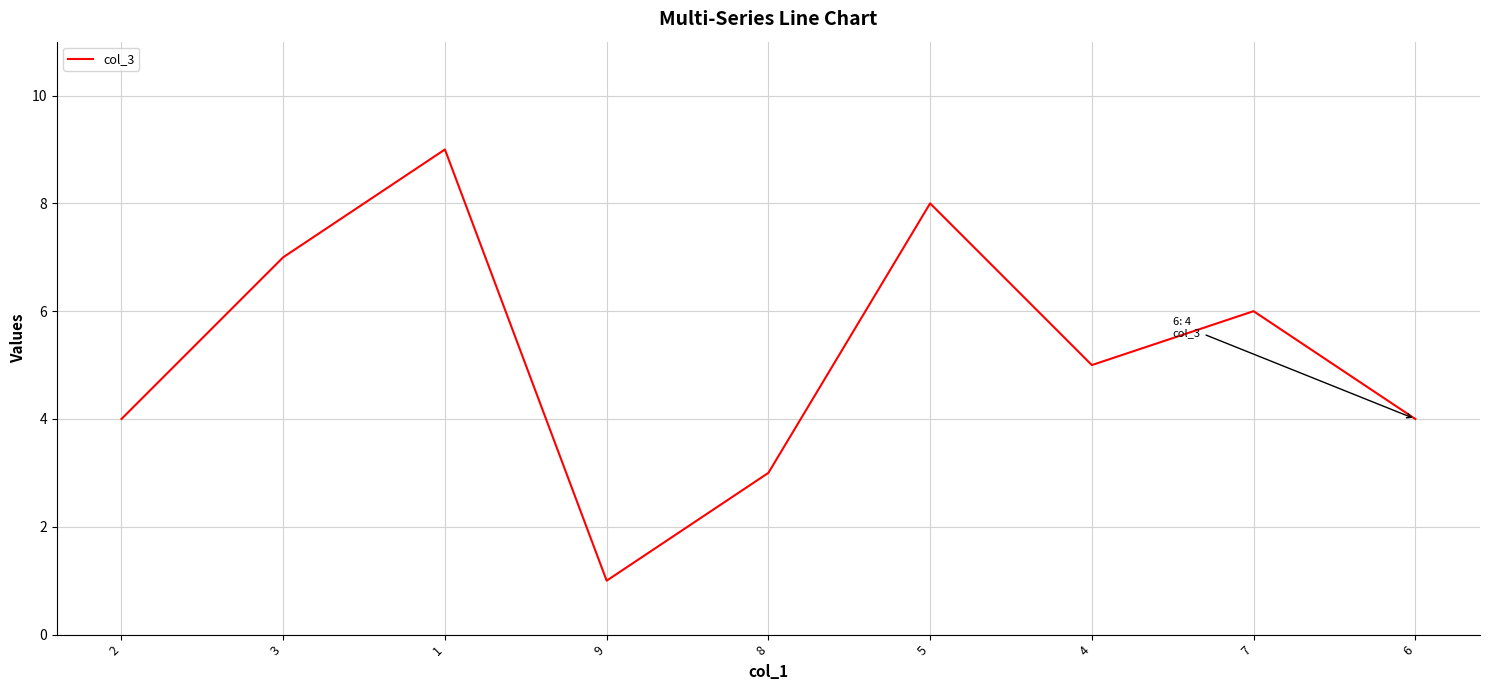

What is the ratio of the value at 3 to the value at 8?

2.3